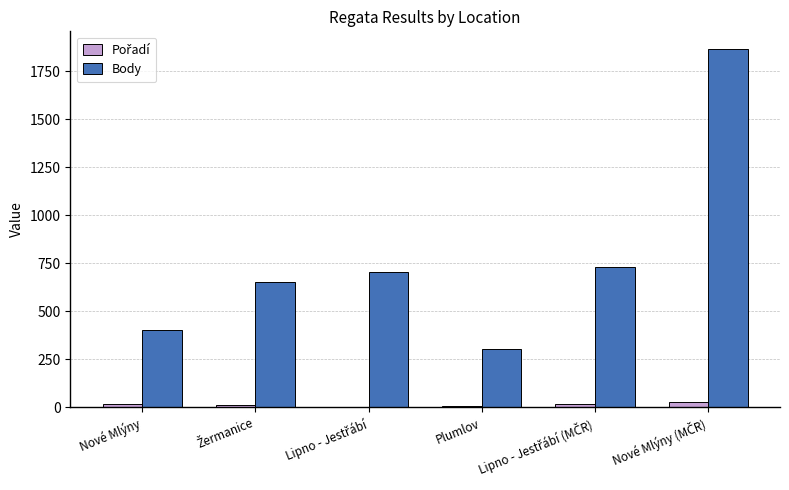

What is the maximum value for Body?

1864